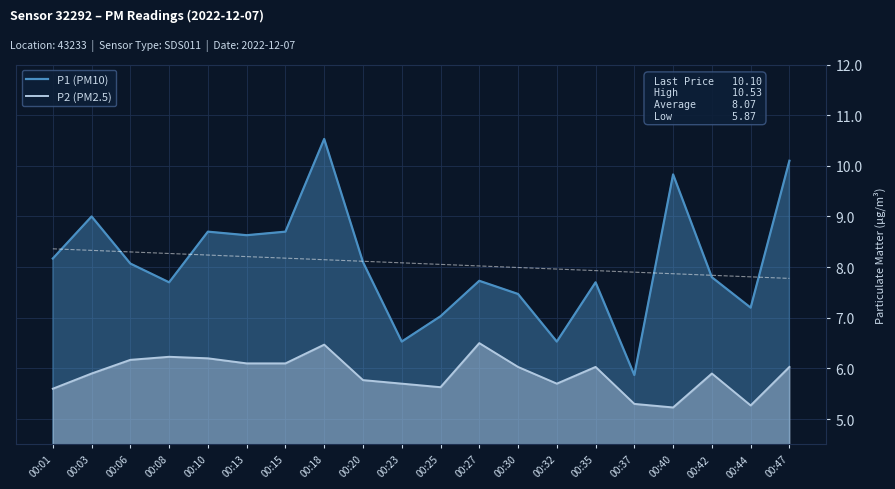

What are all the series names shown in the legend?

P1 (PM10), P2 (PM2.5)